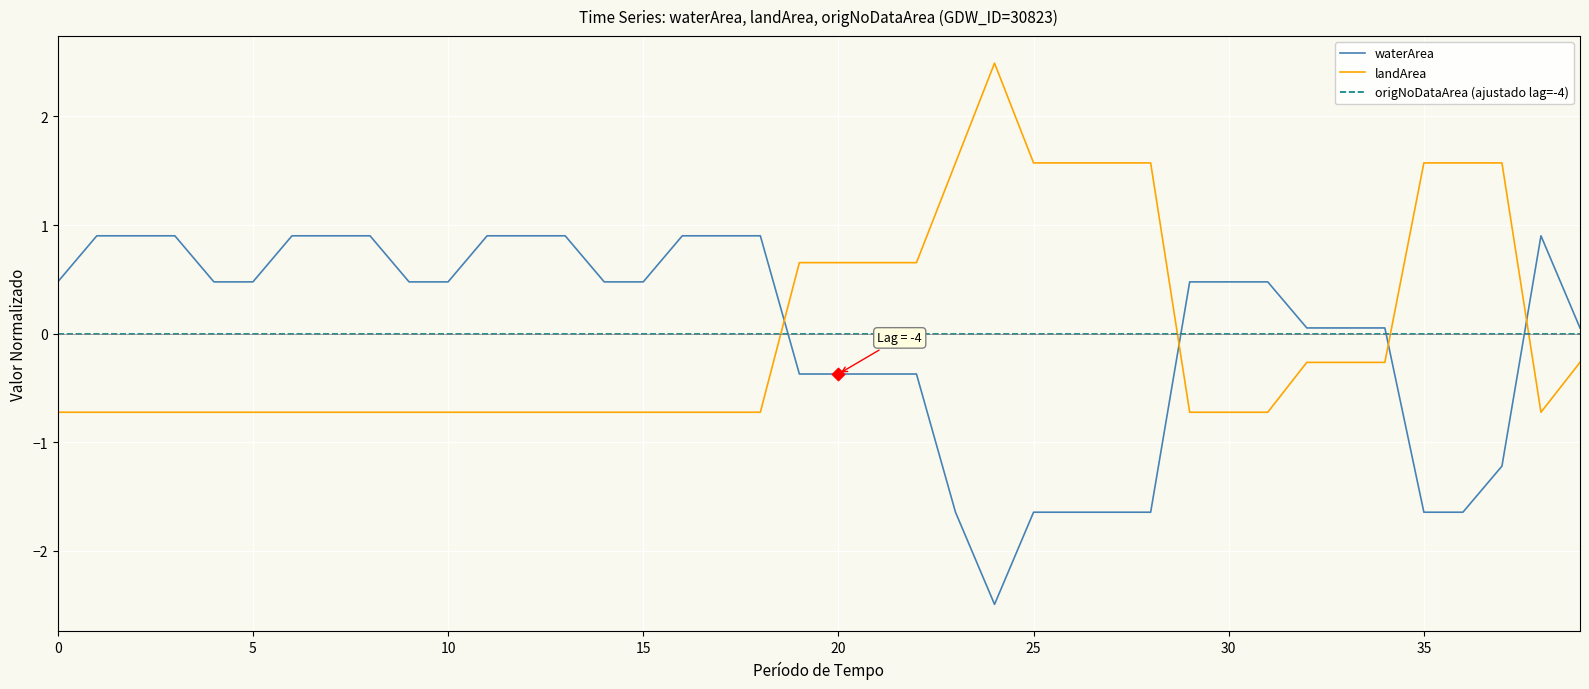

True or false: origNoDataArea (ajustado lag=-4) and landArea intersect in this chart.

True